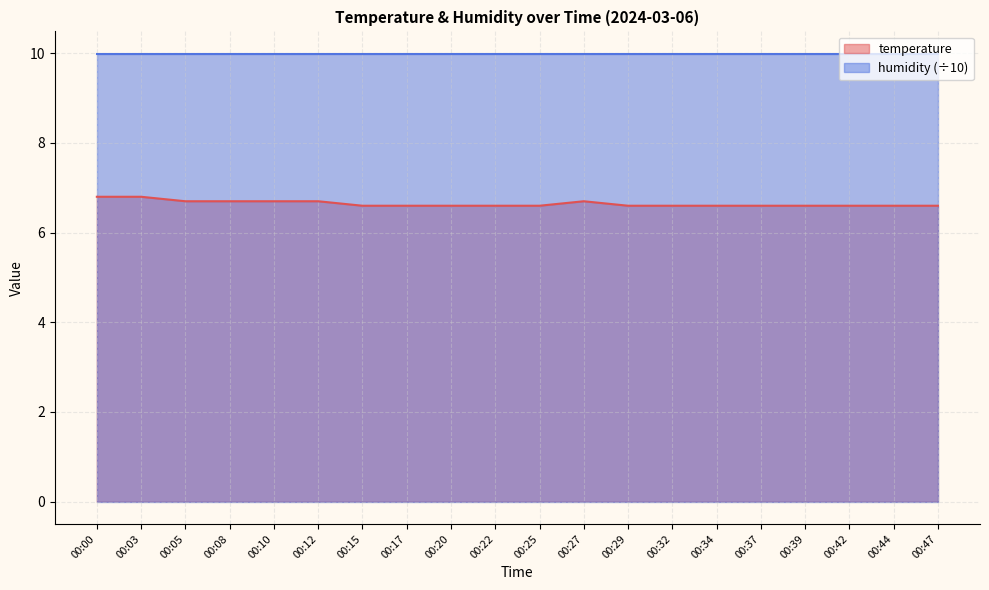

List the labels in order of value, largest first.

00:00, 00:03, 00:05, 00:08, 00:10, 00:12, 00:27, 00:15, 00:17, 00:20, 00:22, 00:25, 00:29, 00:32, 00:34, 00:37, 00:39, 00:42, 00:44, 00:47